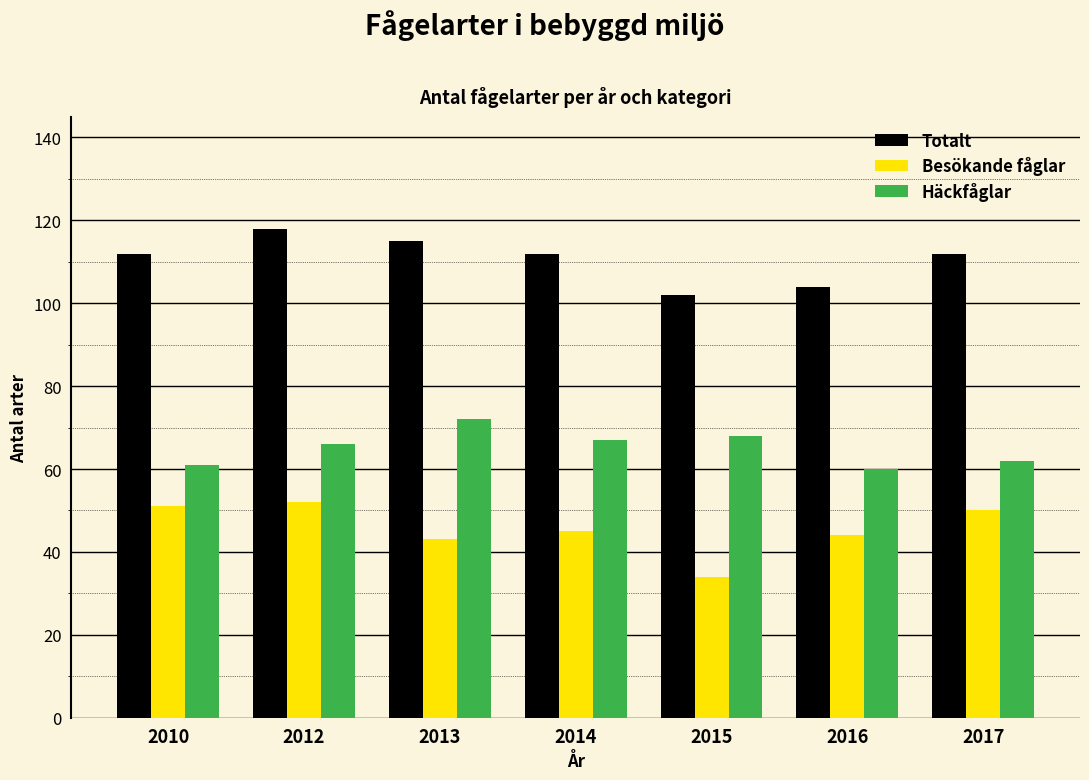

What is the difference between the highest and lowest values at 2012?

66